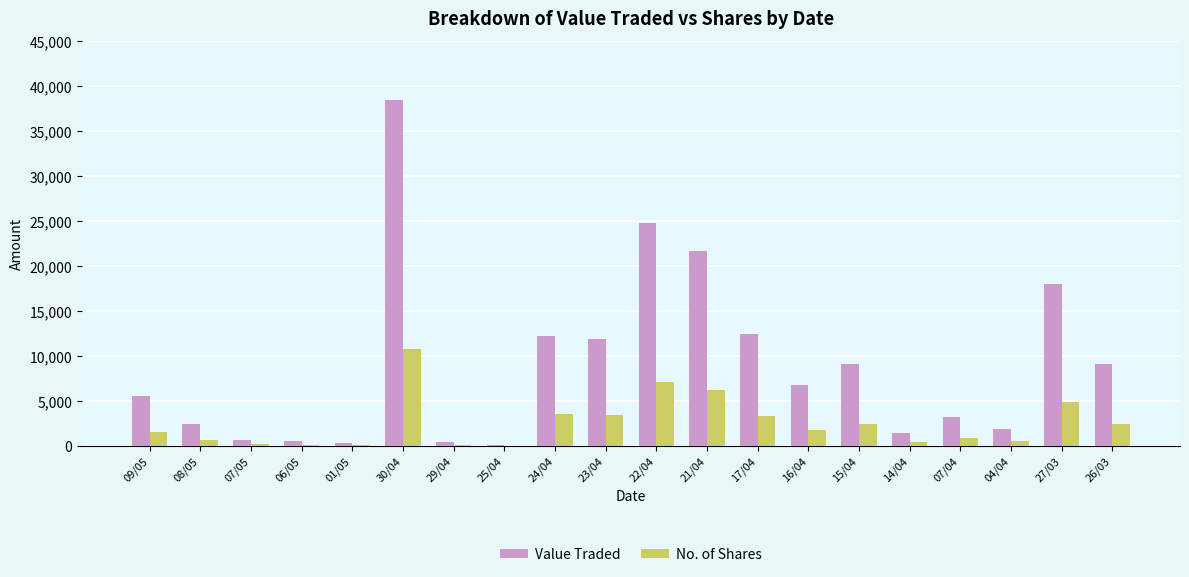

Is the value of No. of Shares at 14/04 greater than the value of Value Traded at 17/04?

No